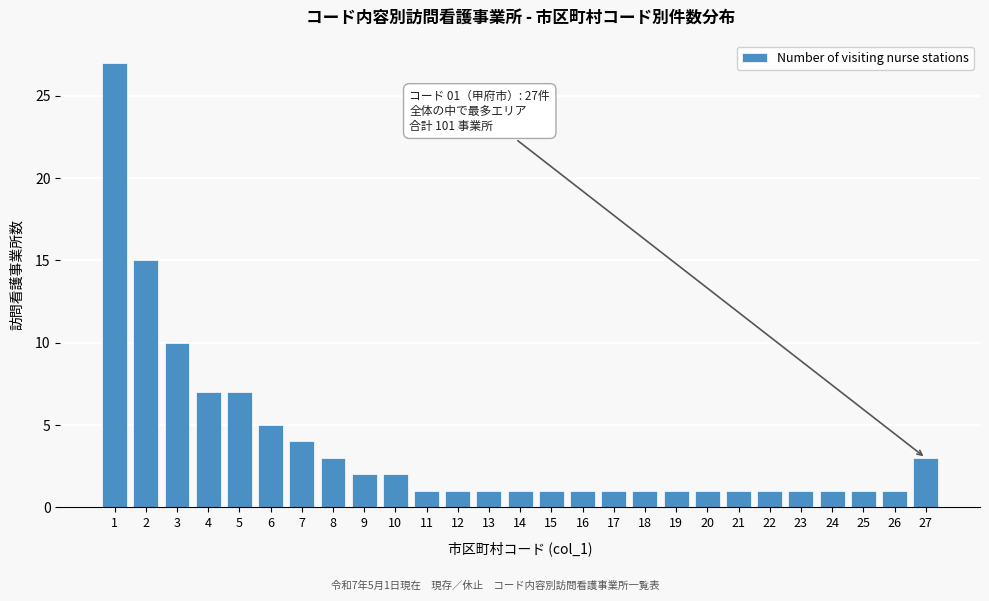

Reading right to left, what are all the values shown in this chart?

3	1	1	1	1	1	1	1	1	1	1	1	1	1	1	1	1	2	2	3	4	5	7	7	10	15	27